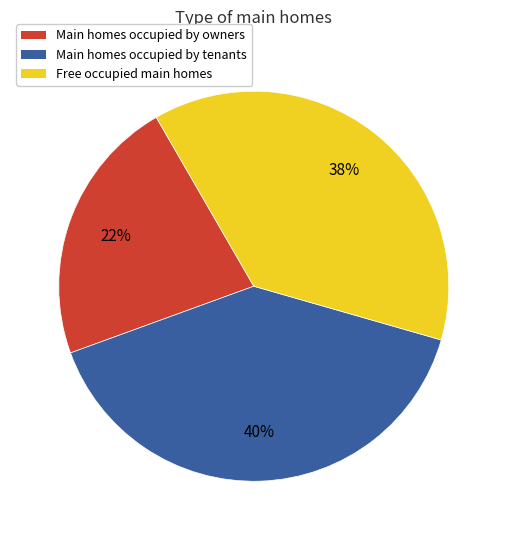

To the nearest percent, what is the average slice percentage?

33%